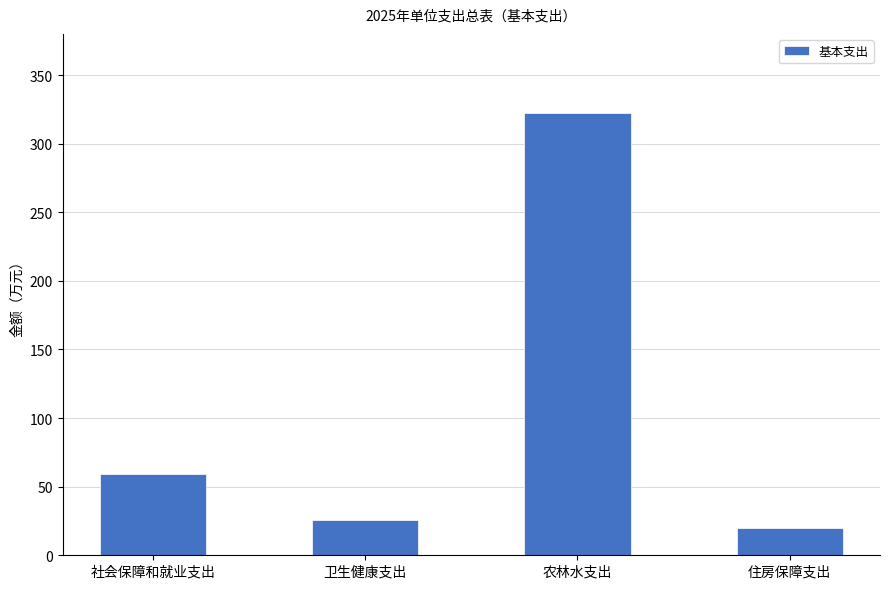

Which has a higher value, 农林水支出 or 住房保障支出?

农林水支出